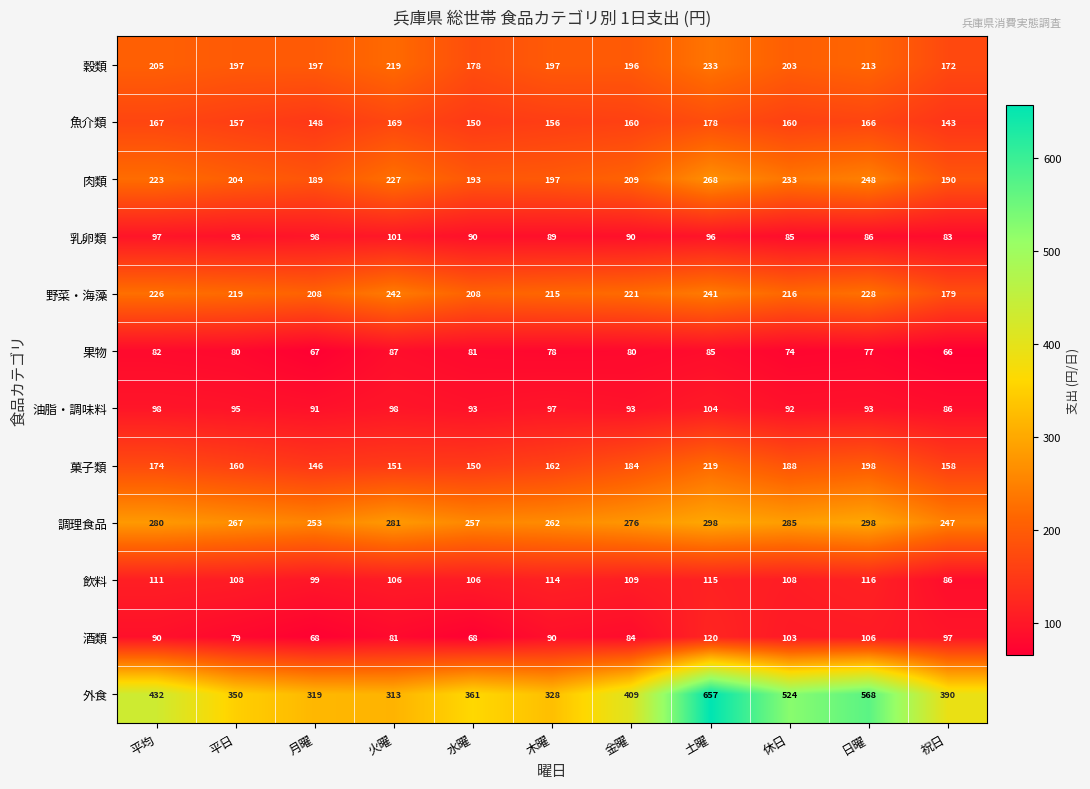

List the series in order of their peak value, highest first.

外食, 調理食品, 肉類, 野菜・海藻, 穀類, 菓子類, 魚介類, 酒類, 飲料, 油脂・調味料, 乳卵類, 果物